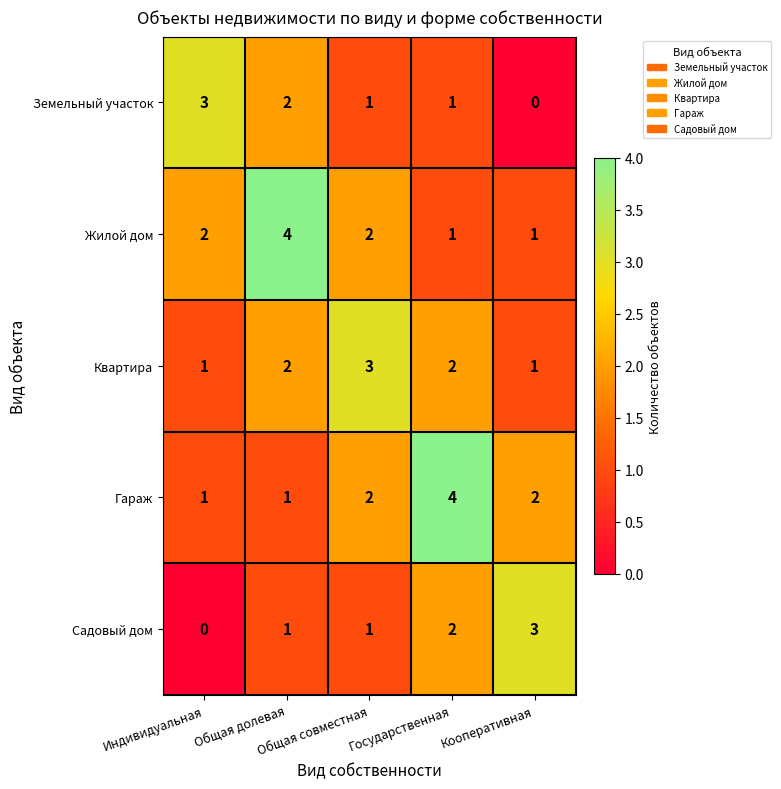

What is the greatest value displayed?

4